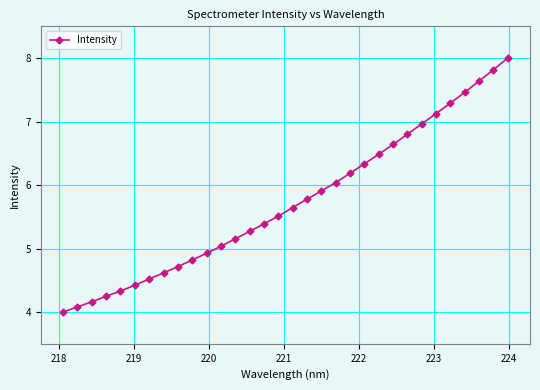

What is the value of the 4th point from the left?

4.2